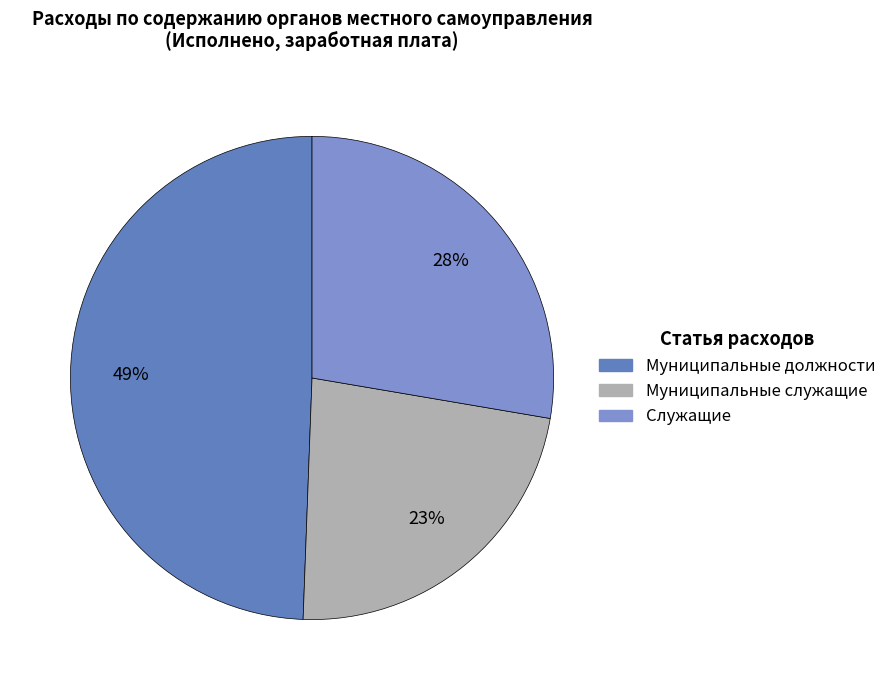

Rank the categories by value from highest to lowest.

Муниципальные должности, Служащие, Муниципальные служащие